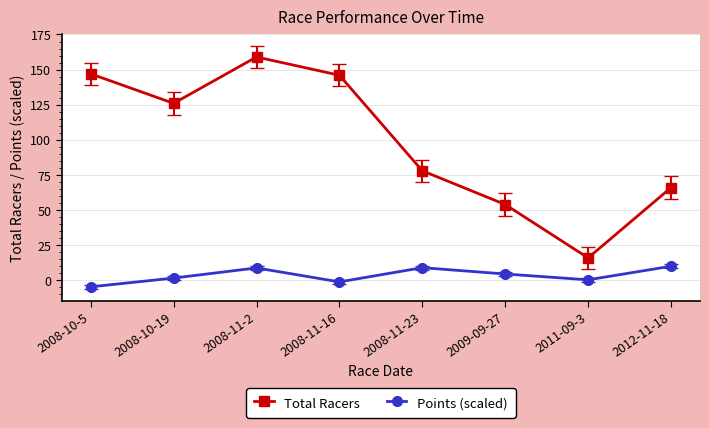

What is the difference between the second highest and minimum values in the Points (scaled) series?

13.6